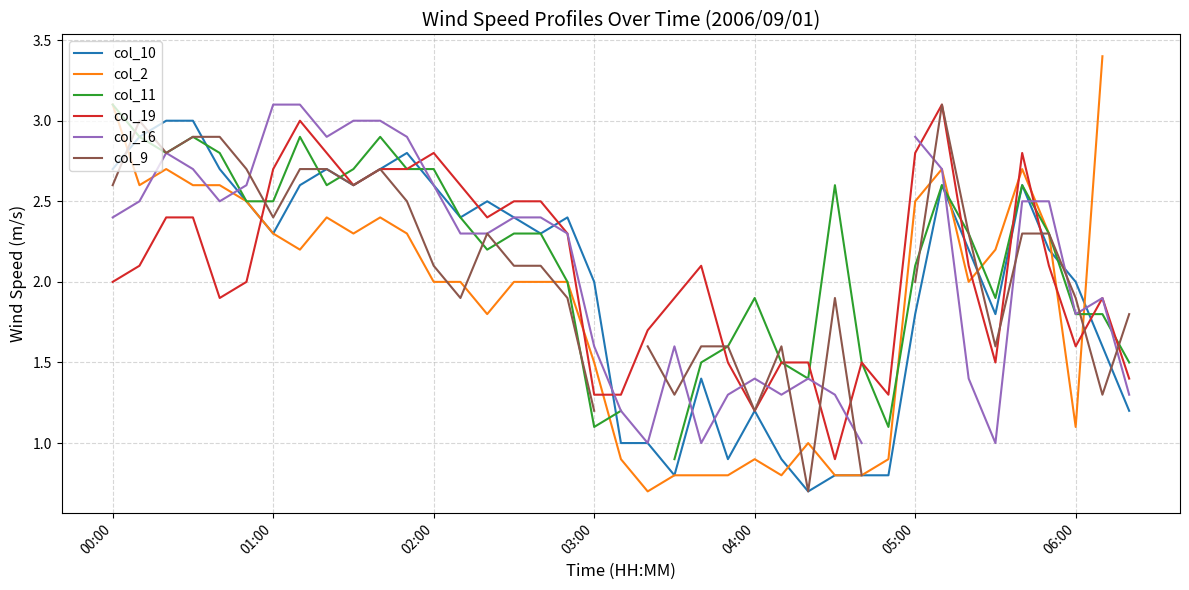

What is the difference between the highest and lowest values at 38?

0.6